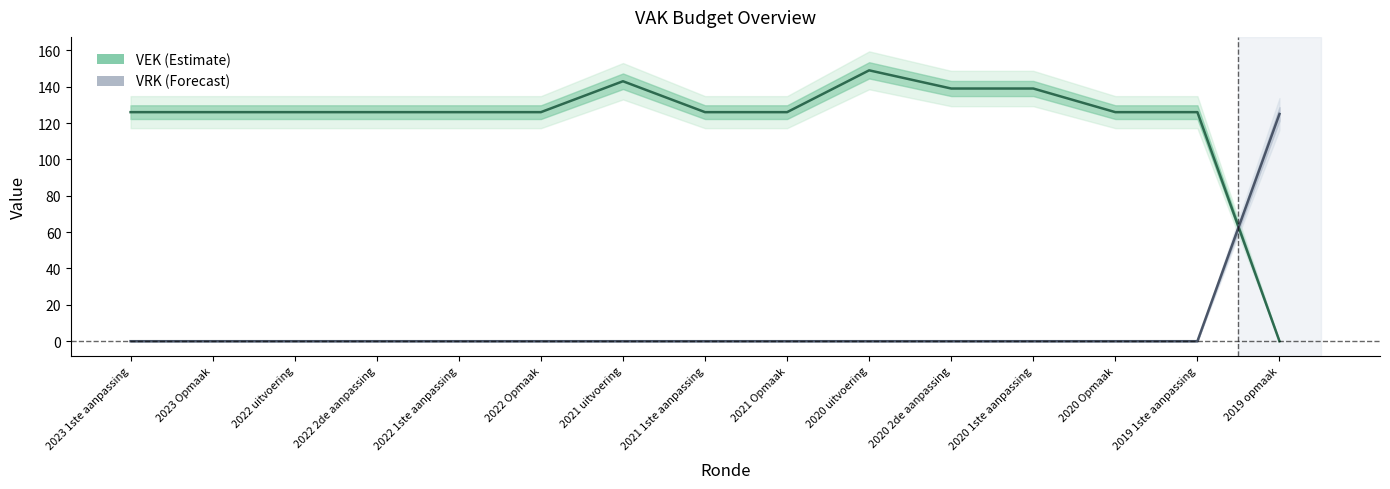

Which series has the largest total across all categories?

VEK